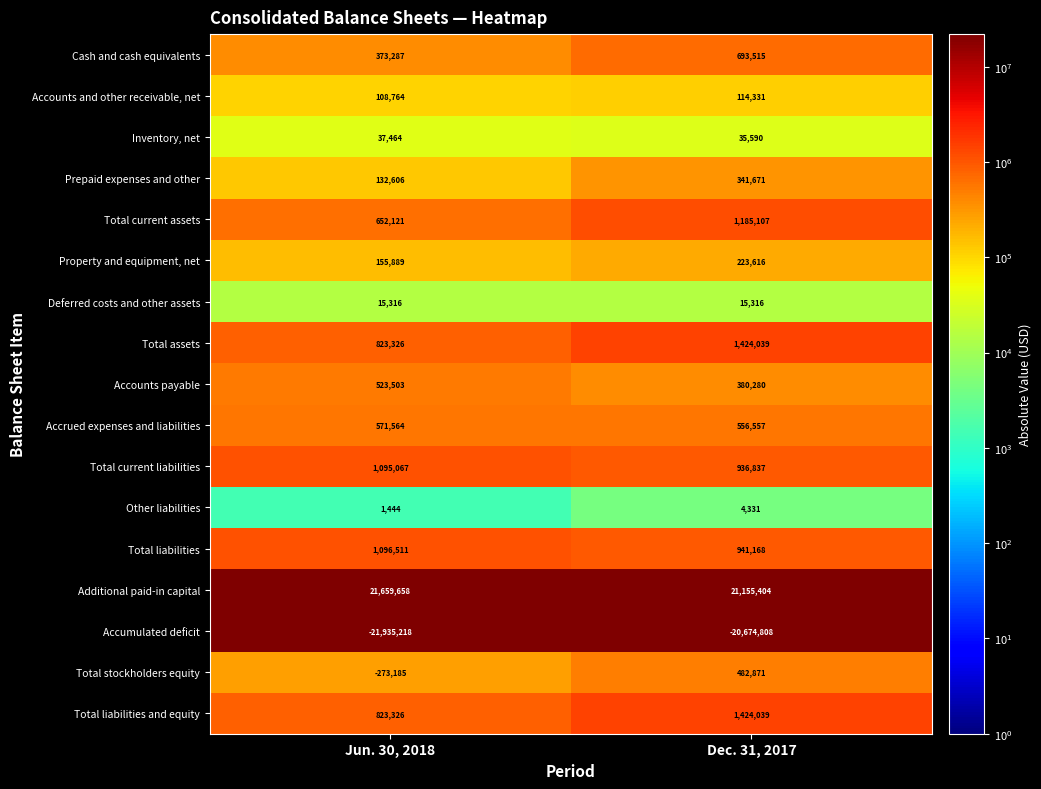

What is the sum of the Accounts and other receivable, net values at Jun. 30, 2018 and Dec. 31, 2017?

223095